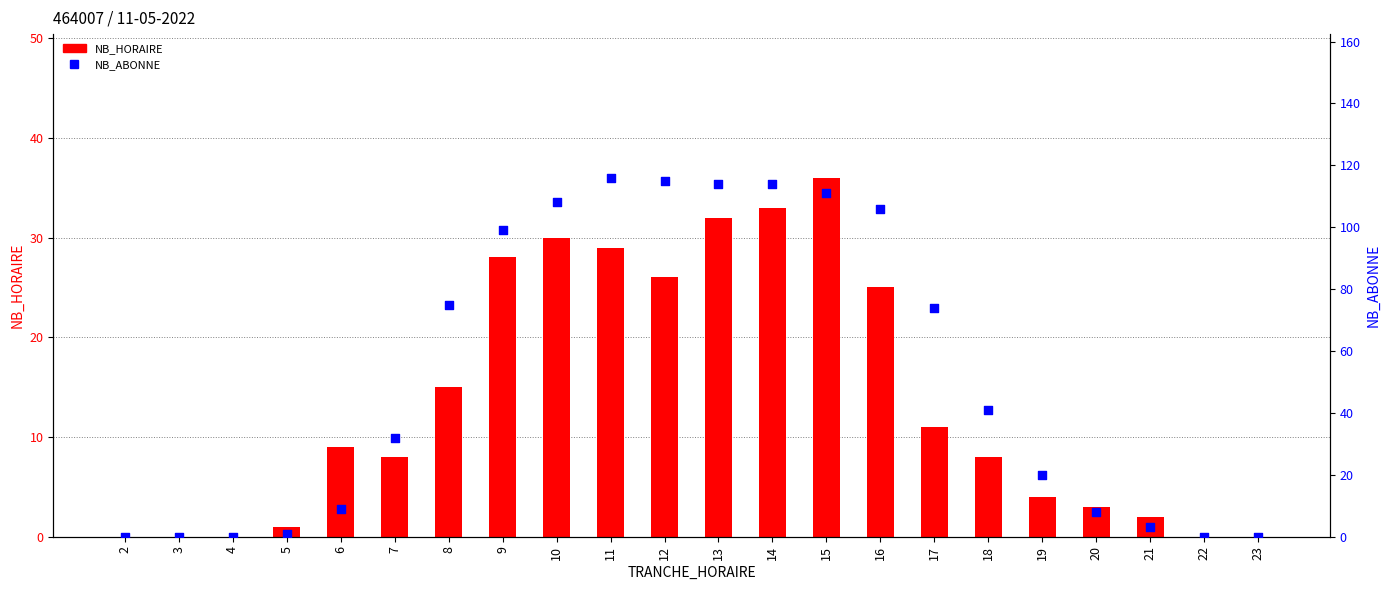

Is the value of NB_ABONNE at 23 greater than the value of NB_HORAIRE at 16?

No